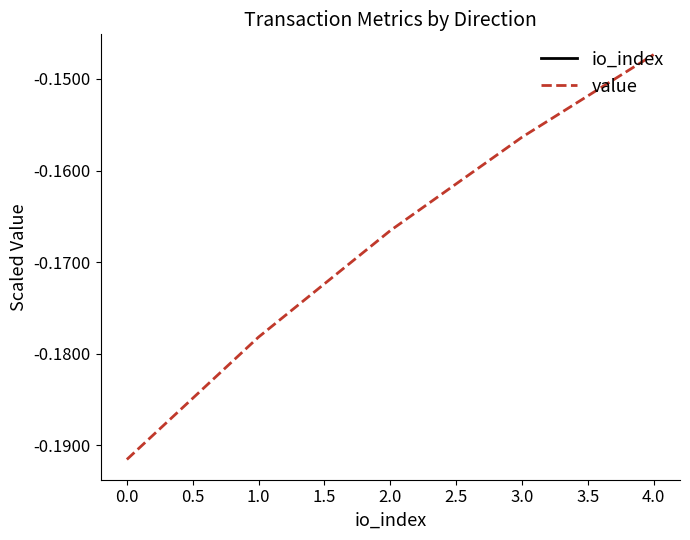

Which category has the highest value in the value series?

4.0